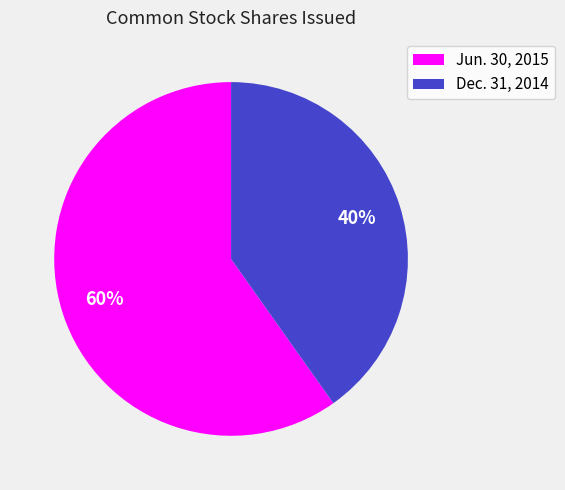

Which category accounts for the majority?

Jun. 30, 2015